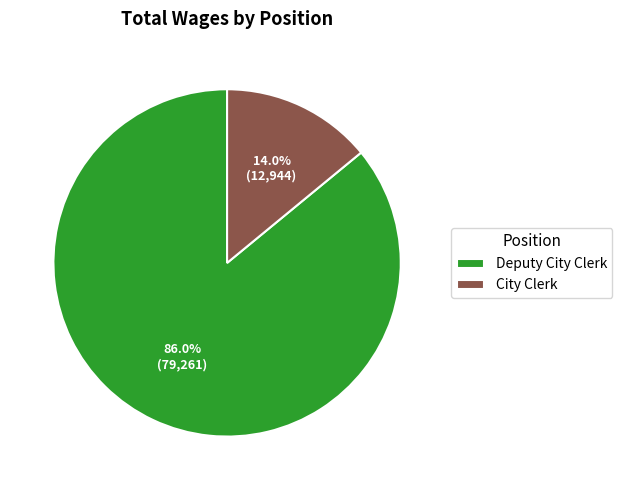

To the nearest percent, what is the combined percentage of City Clerk and Deputy City Clerk?

100%